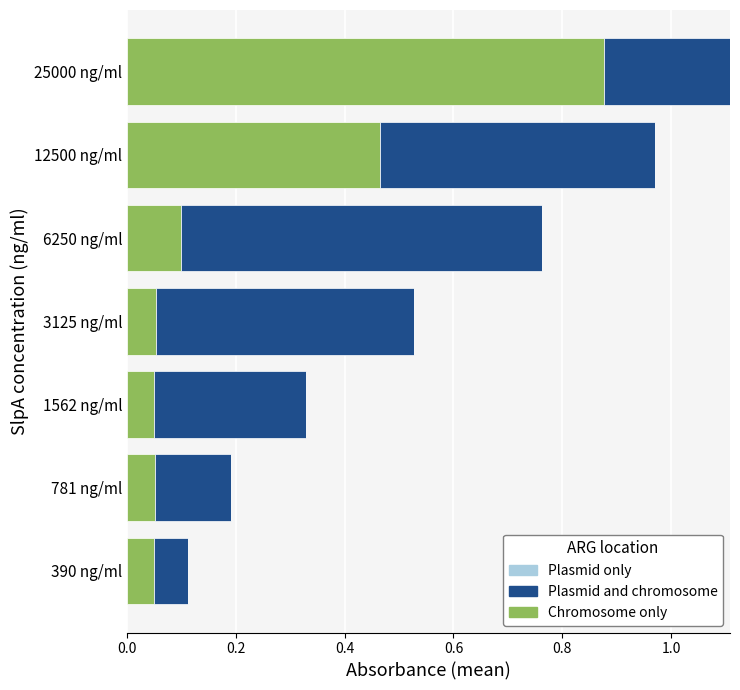

What is the difference between the second highest and minimum values in the Chromosome only series?

0.4